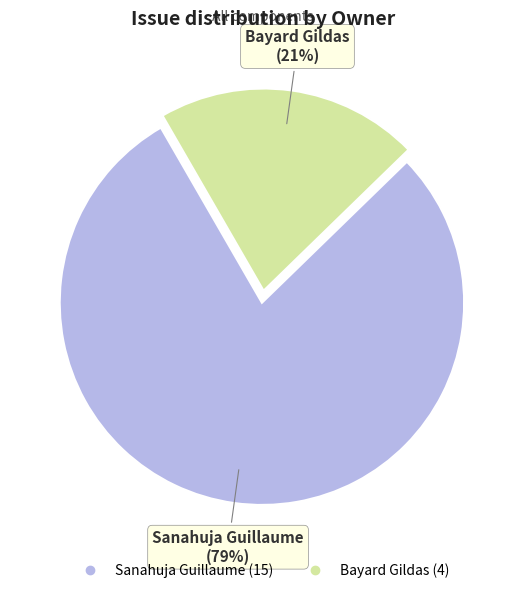

Is Bayard Gildas the majority of the pie?

No